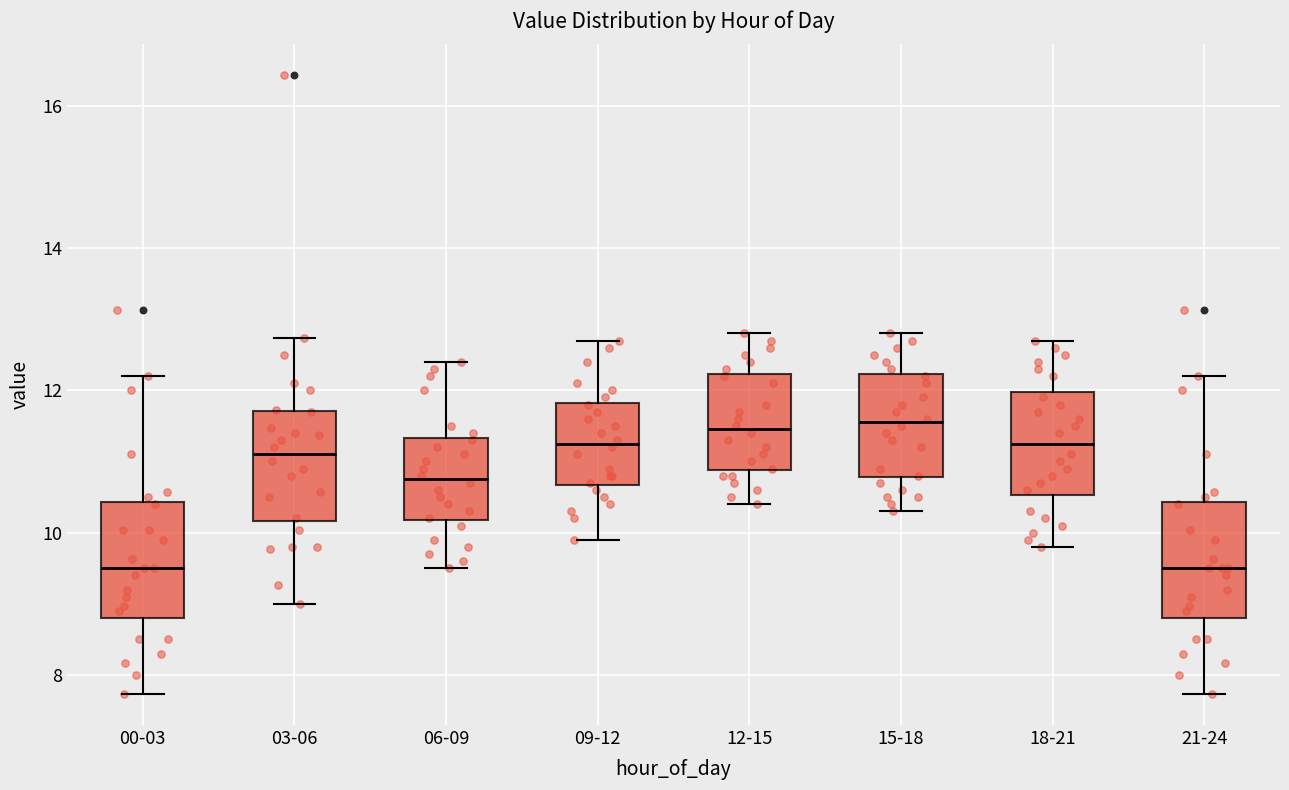

Reading left to right, transcribe this box plot: for each box, give where its median line is, the range the box spans, and where its two whiskers end, as read against the y-axis. The values are not printed on the chart, so give them approximately, as read against the axis.

00-03: median 9.6, box 8.8 to 10.4, whiskers 7.8 to 12.2
03-06: median 11.2, box 10.2 to 11.8, whiskers 9.0 to 12.8
06-09: median 10.8, box 10.2 to 11.4, whiskers 9.6 to 12.4
09-12: median 11.2, box 10.6 to 11.8, whiskers 10.0 to 12.8
12-15: median 11.4, box 10.8 to 12.2, whiskers 10.4 to 12.8
15-18: median 11.6, box 10.8 to 12.2, whiskers 10.4 to 12.8
18-21: median 11.2, box 10.6 to 12.0, whiskers 9.8 to 12.8
21-24: median 9.6, box 8.8 to 10.4, whiskers 7.8 to 12.2